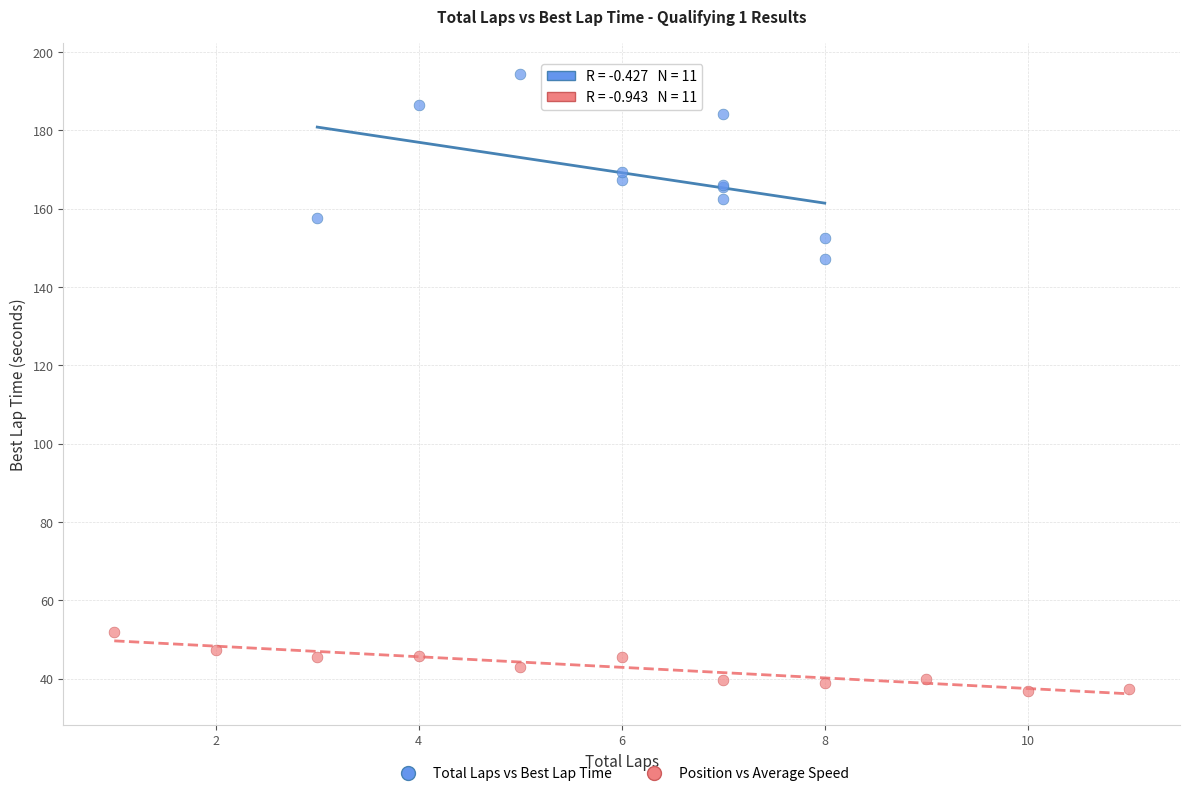

Which series has the widest spread of Y values?

Total Laps vs Best Lap Time